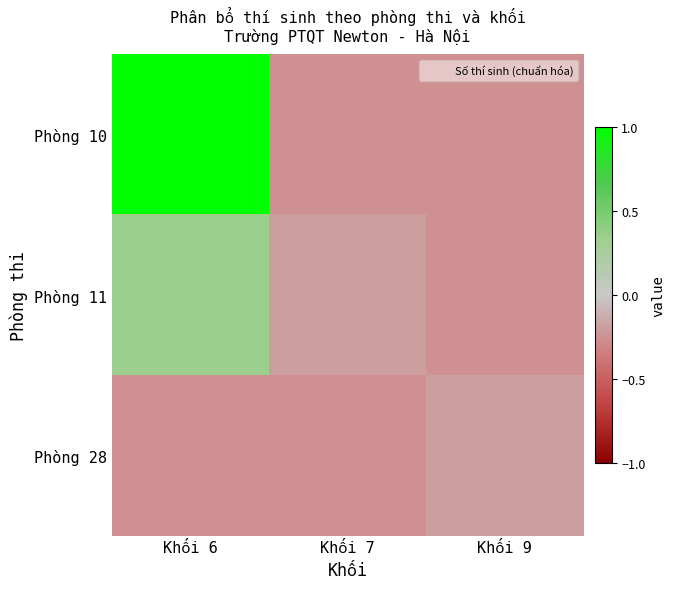

How many distinct data groups are displayed?

3